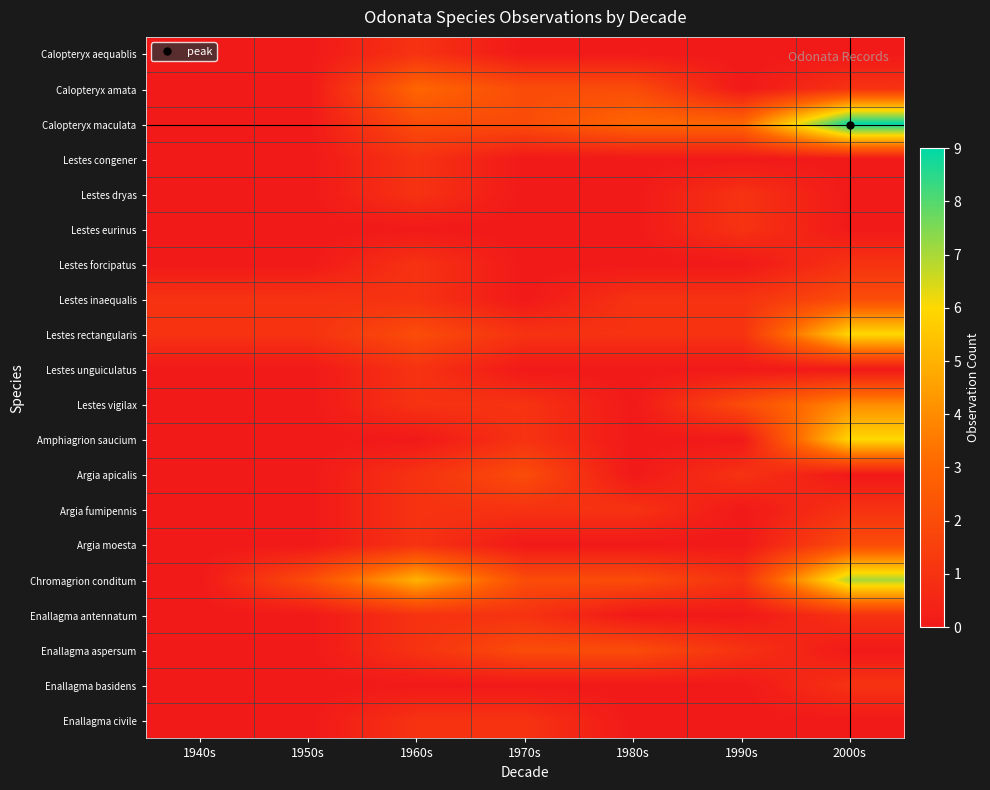

What is the difference between the highest and lowest values at 1960s?

5